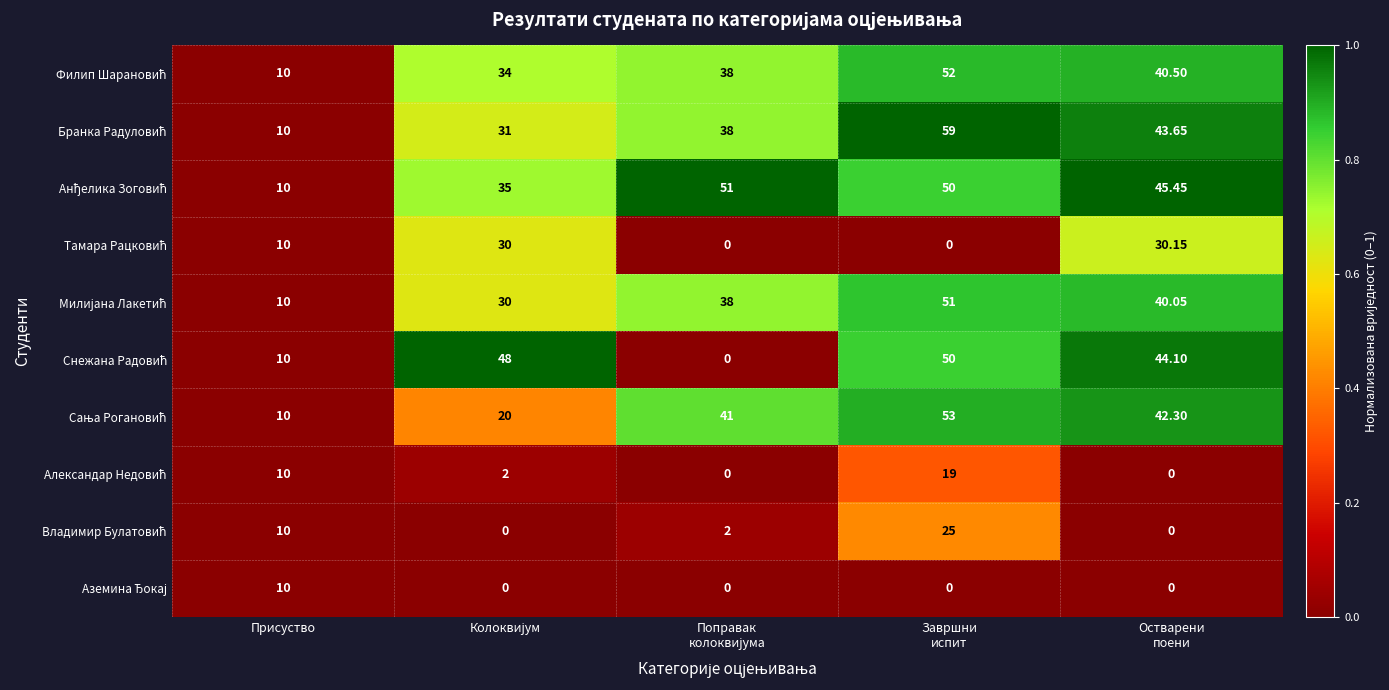

What is the difference between the highest and lowest values at Завршни
испит?

59.0